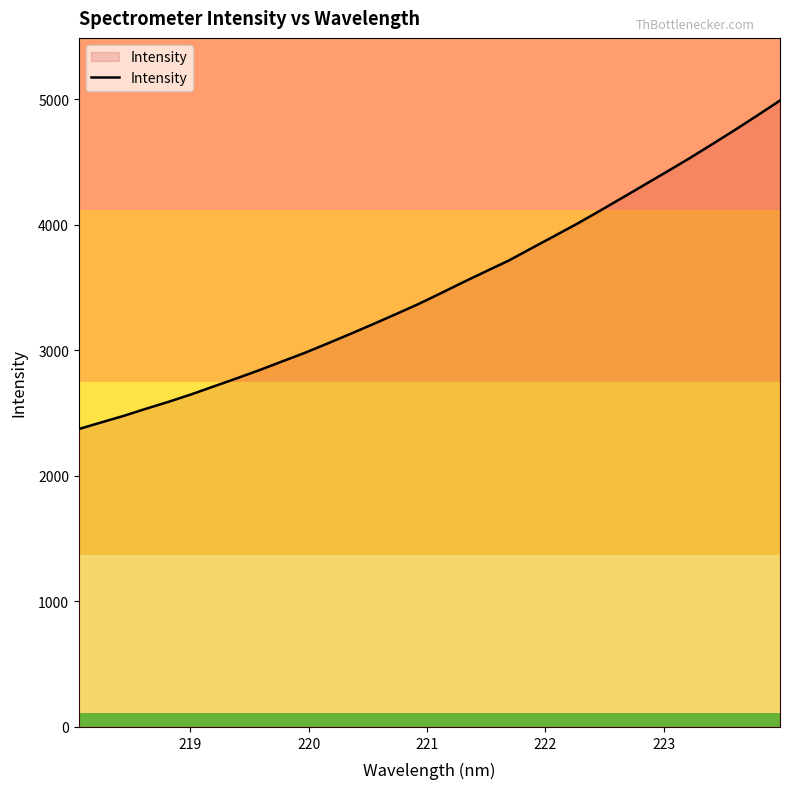

What is the maximum value shown in the chart?

4990.5